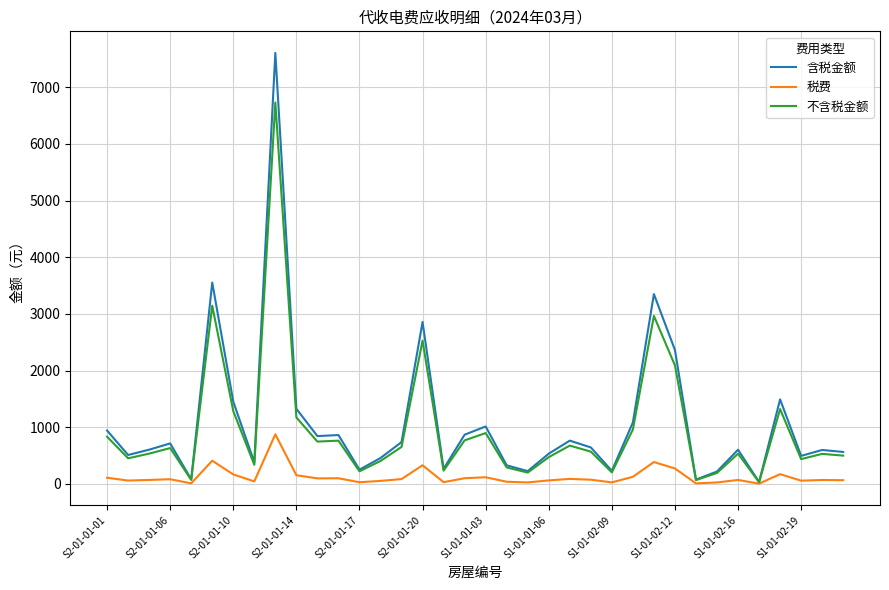

What is the sum of all 税费 values?

4476.3